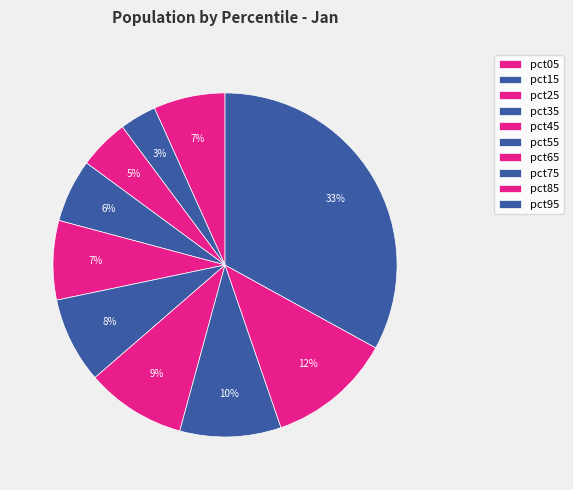

How many slices are in this pie chart?

10